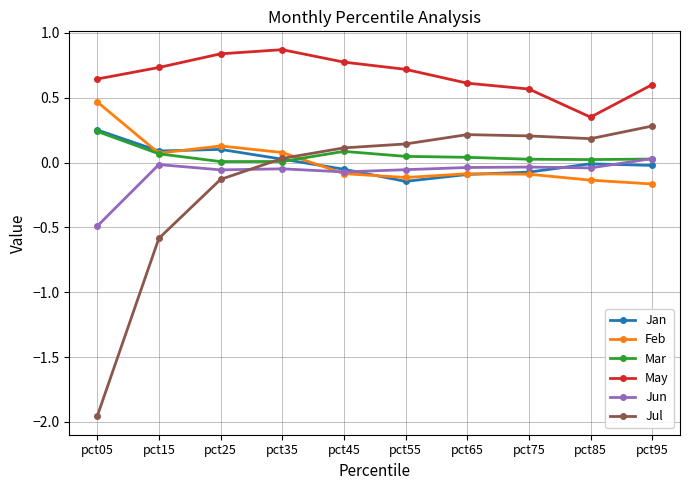

Is the value of Jul at pct95 greater than the value of Jan at pct55?

Yes